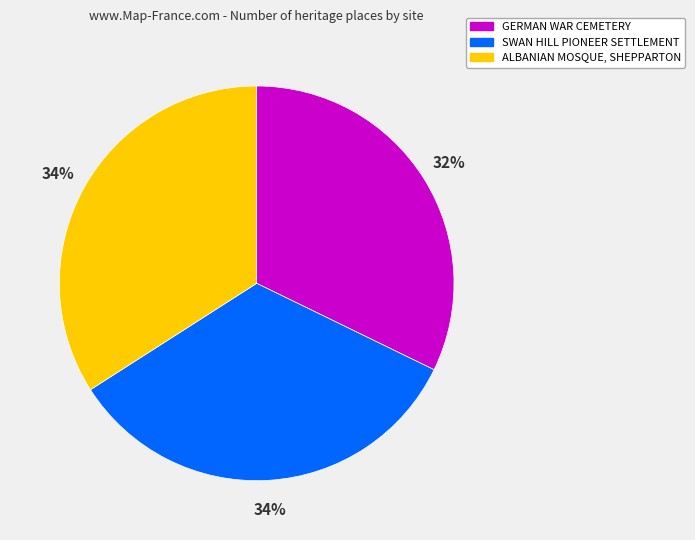

Which slice is the smallest?

GERMAN WAR CEMETERY